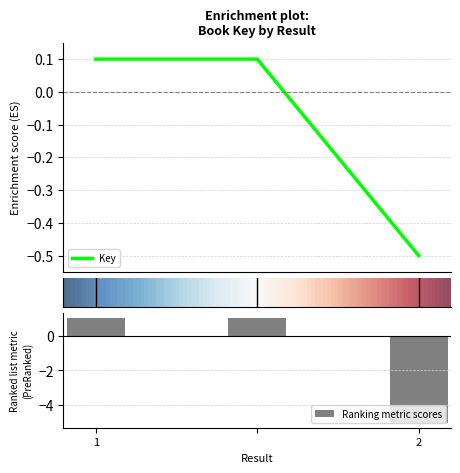

What is the sum of the values at  and 2?

-4.0